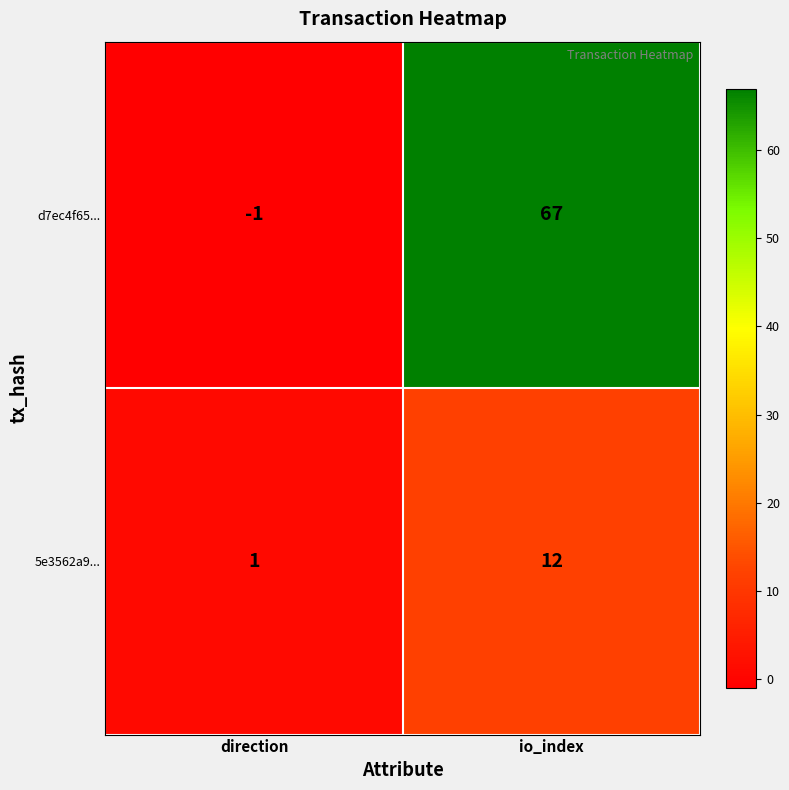

Reading right to left, what are all the values shown in this chart?

d7ec4f65...: 67	-1
5e3562a9...: 12	1